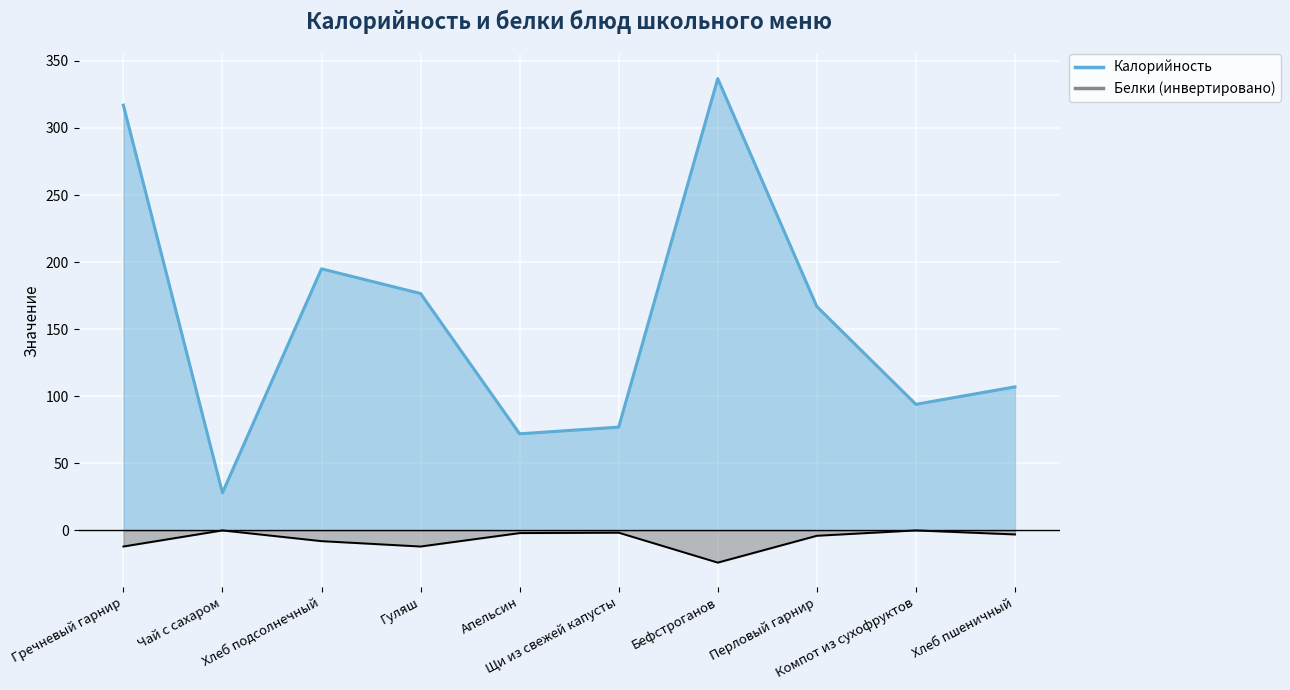

Which series has the largest total across all categories?

Калорийность